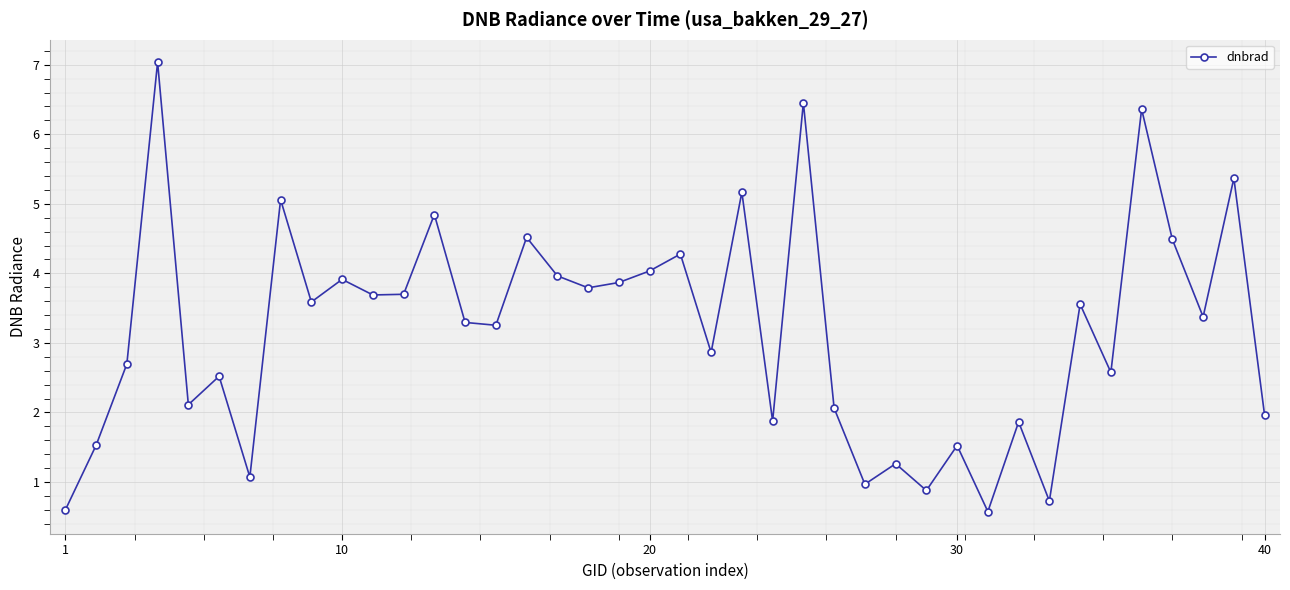

True or false: the data has more than 2 interior local peaks.

True